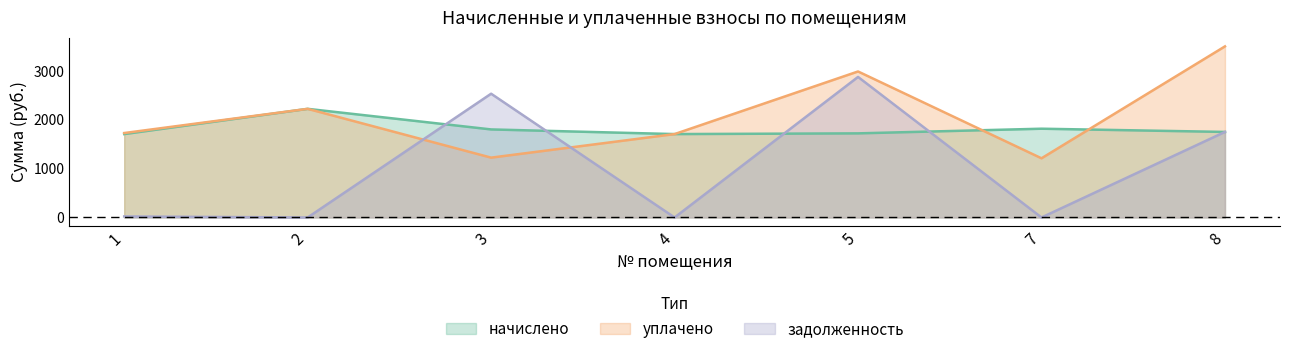

At which label does уплачено first exceed 1729?

1